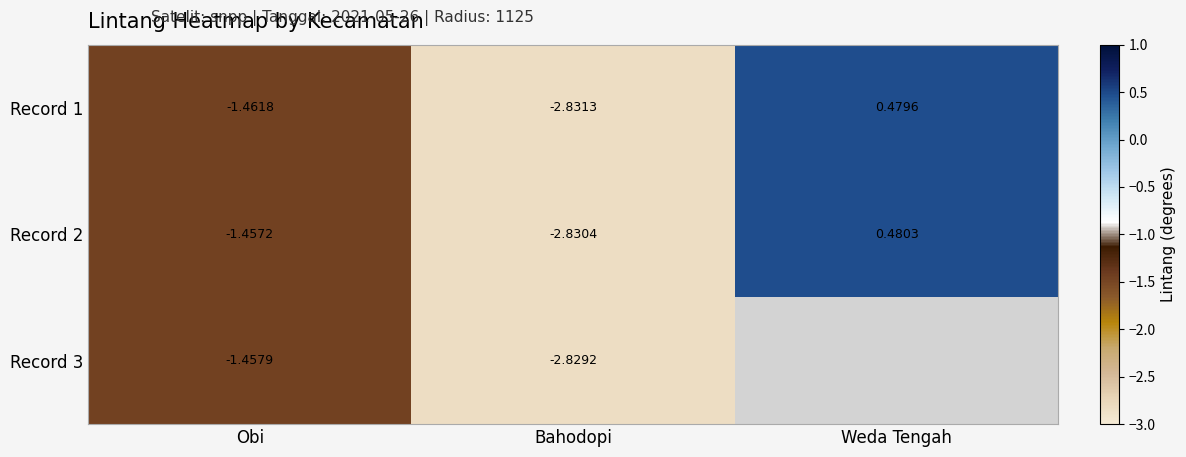

How many negative values does the Record 1 series have?

2